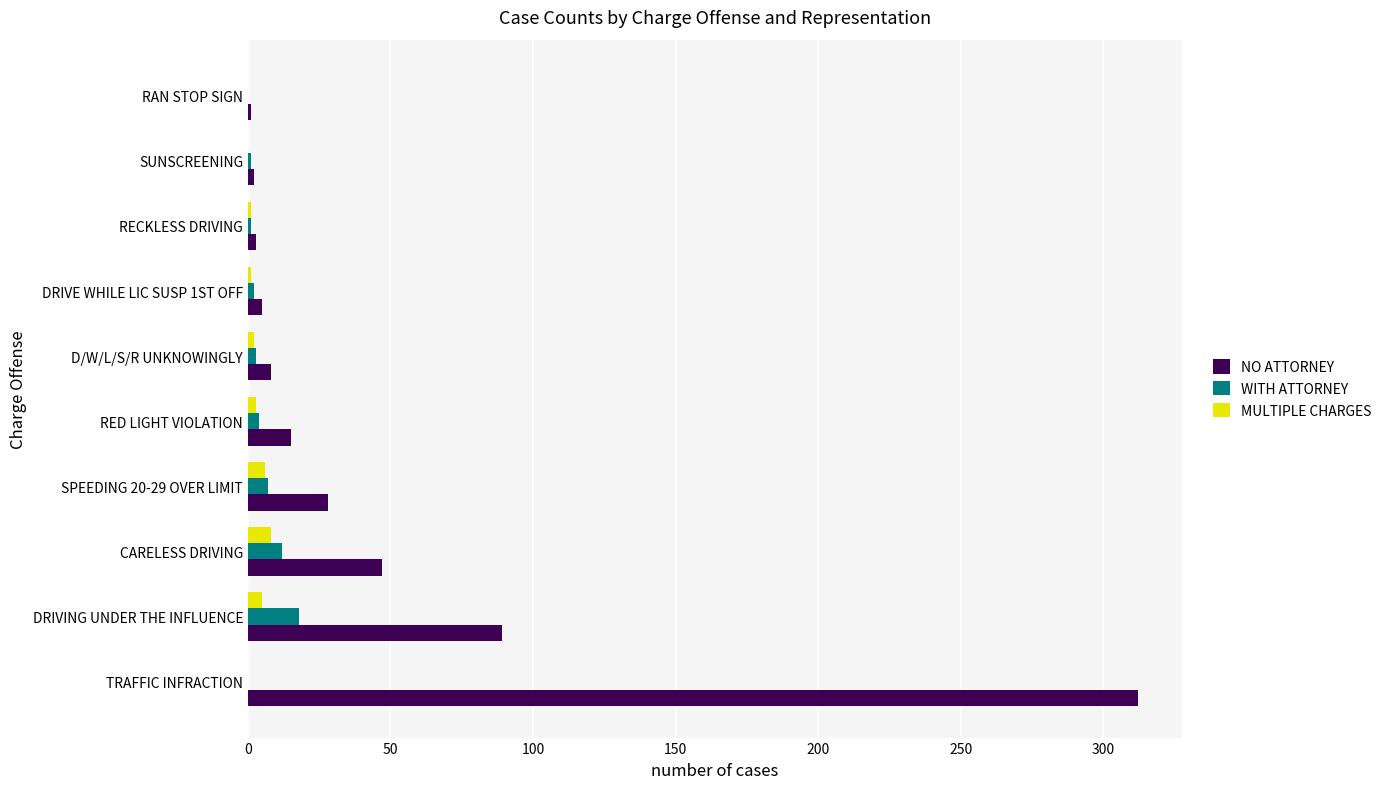

How many categories are shown in the chart?

10